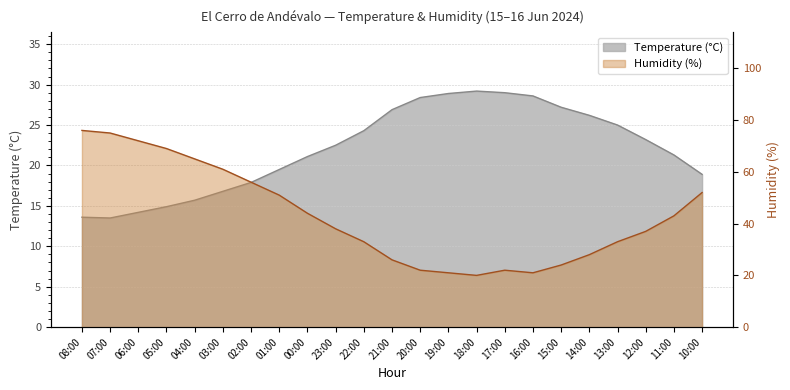

Which category has the lowest value in the Humidity (%) series?

18:00